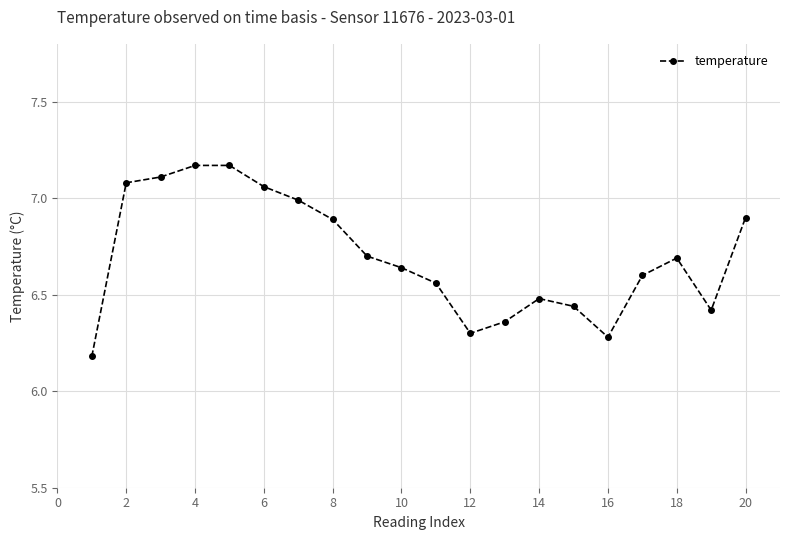

What is the average value?

6.7